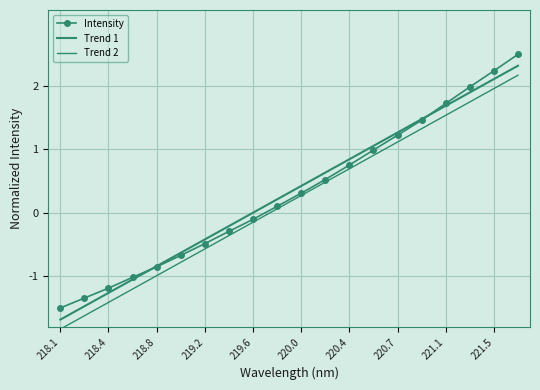

What are all the series names shown in the legend?

Intensity, Trend 1, Trend 2